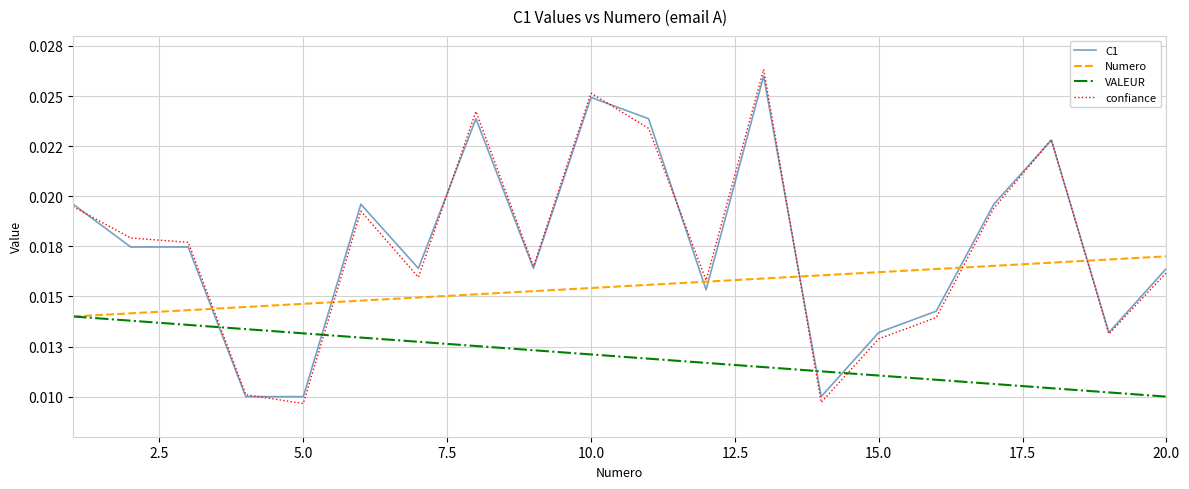

How many C1 values are between 0 and 1?

20